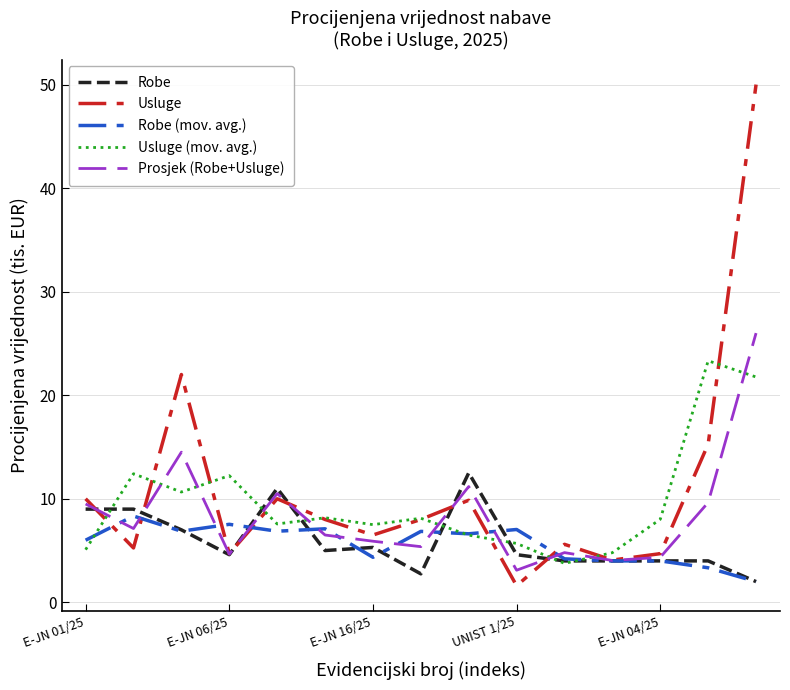

Rank the series by their maximum value, from lowest to highest.

Robe (mov. avg.), Robe, Usluge (mov. avg.), Prosjek (Robe+Usluge), Usluge